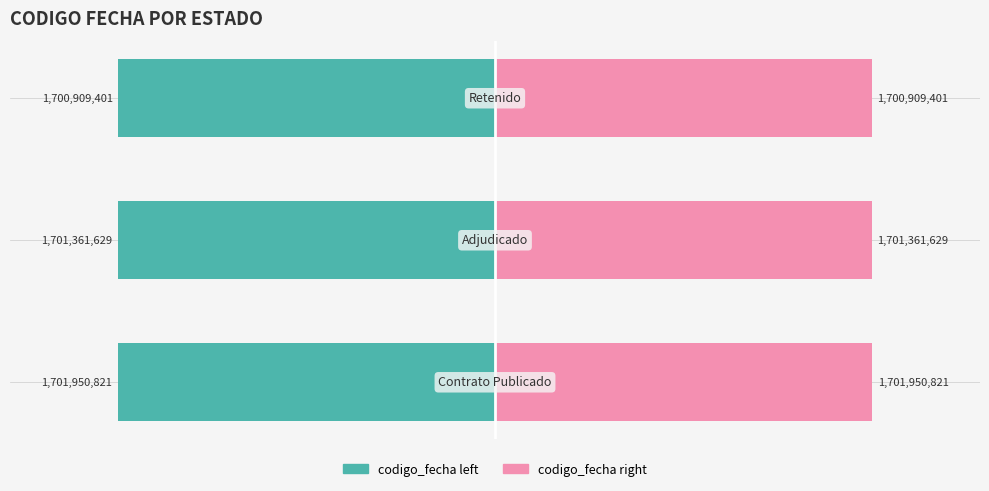

Which series has the largest total across all categories?

codigo_fecha (right)